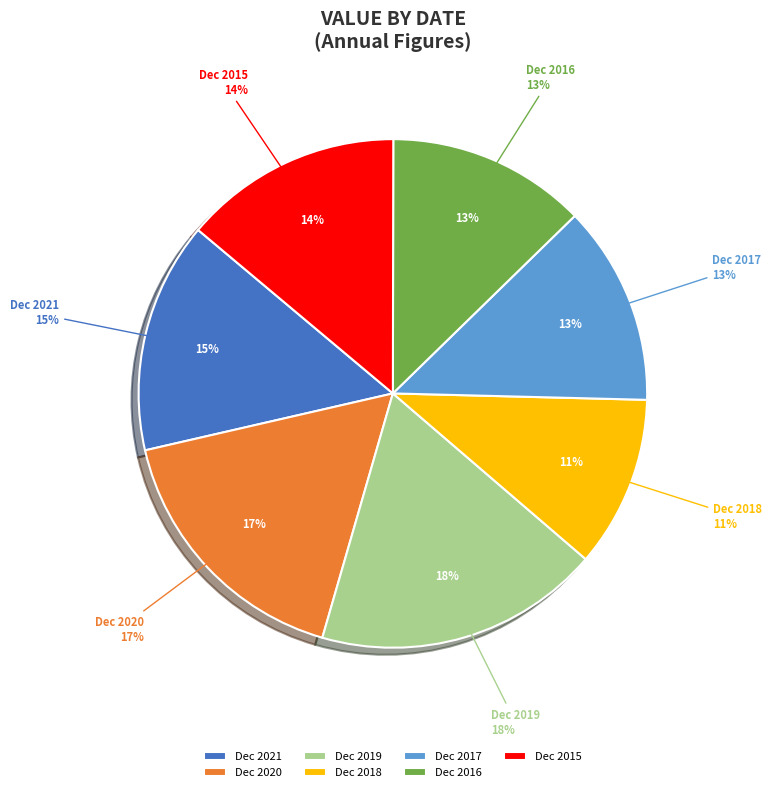

Does any single category account for the majority?

No